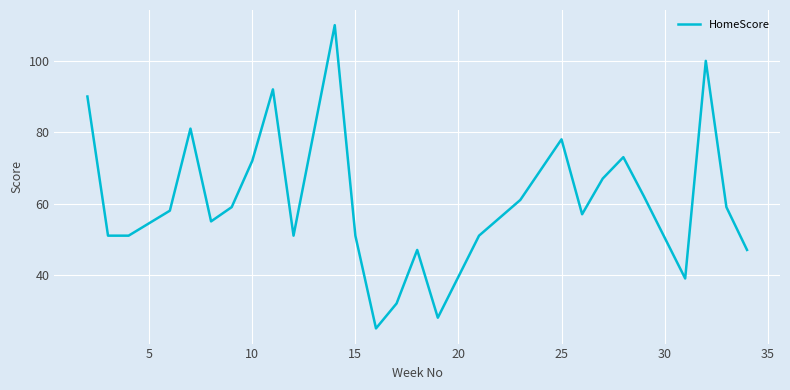

What is the maximum value shown in the chart?

110